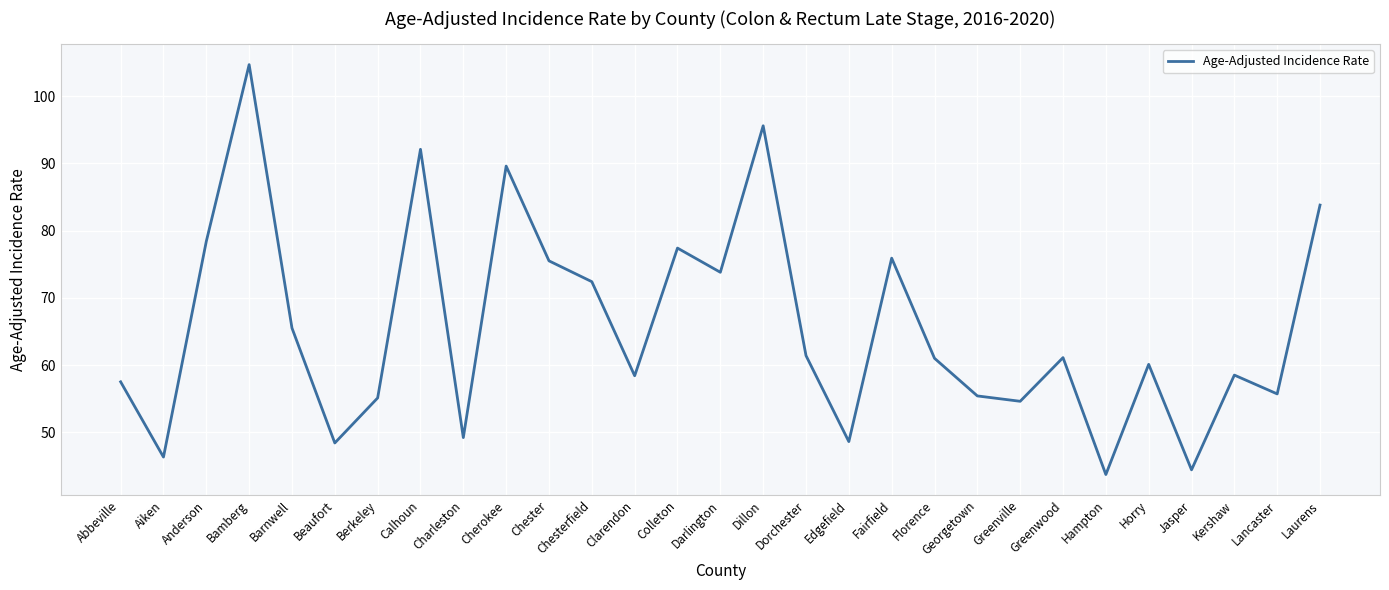

What is the maximum value shown in the chart?

104.7